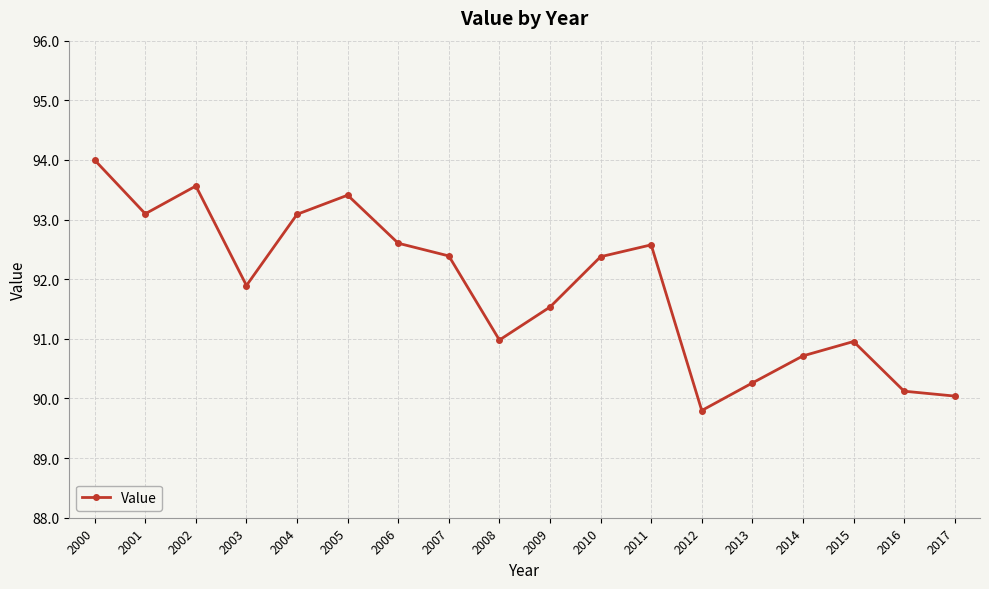

Where is the first local maximum?

2002